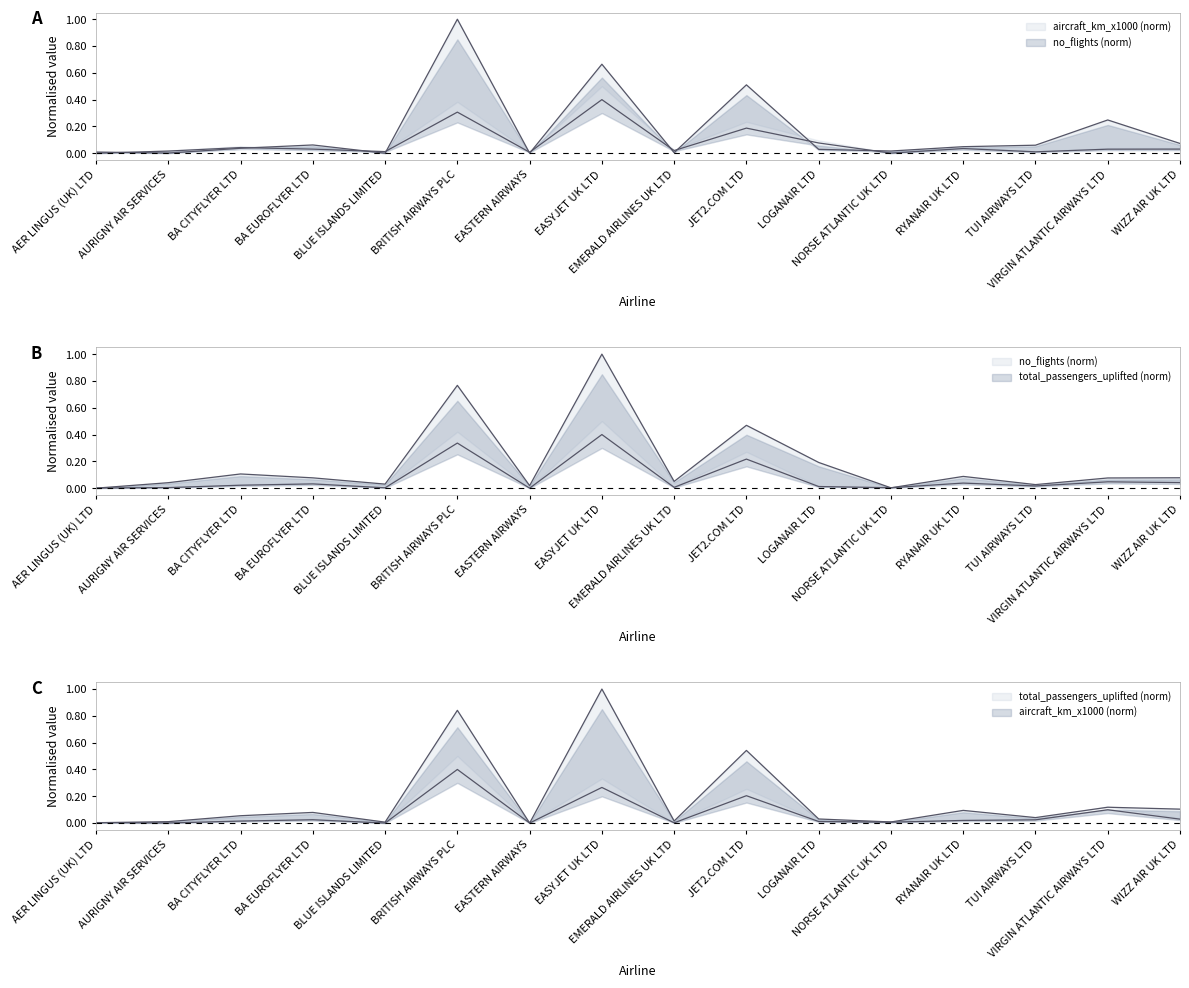

List the labels in order of aircraft_km_x1000 value, smallest first.

BLUE ISLANDS LIMITED, EASTERN AIRWAYS, AURIGNY AIR SERVICES, EMERALD AIRLINES UK LTD, AER LINGUS (UK) LTD, NORSE ATLANTIC UK LTD, LOGANAIR LTD, BA CITYFLYER LTD, RYANAIR UK LTD, TUI AIRWAYS LTD, BA EUROFLYER LTD, WIZZ AIR UK LTD, VIRGIN ATLANTIC AIRWAYS LTD, JET2.COM LTD, EASYJET UK LTD, BRITISH AIRWAYS PLC